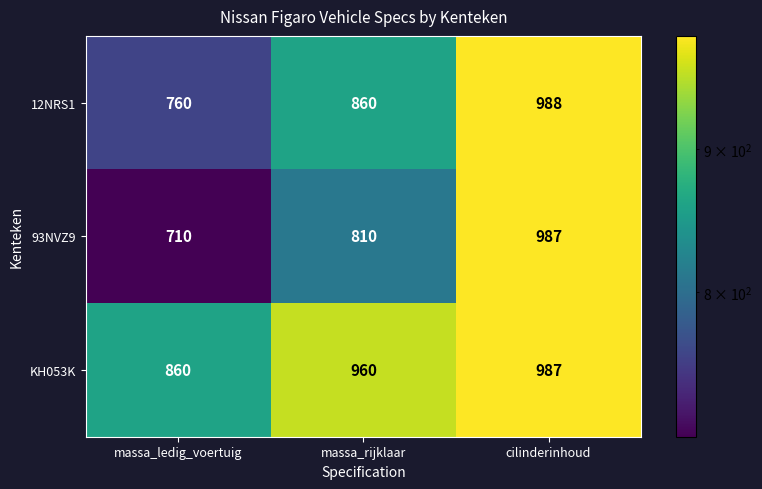

How many data points does each series have?

3